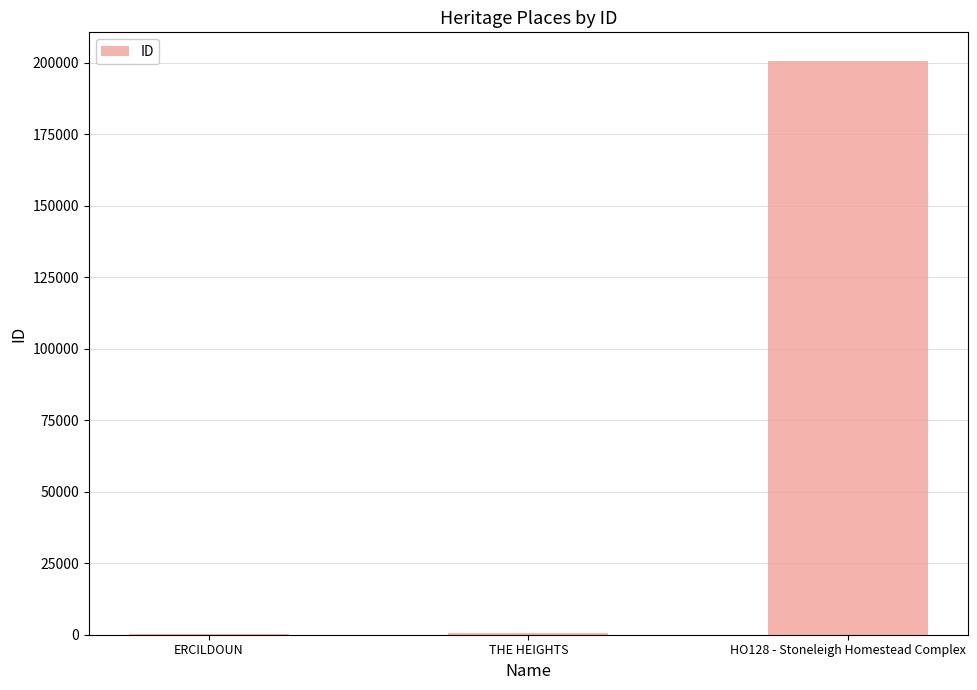

Where is the data nearest to the value 100429?

THE HEIGHTS